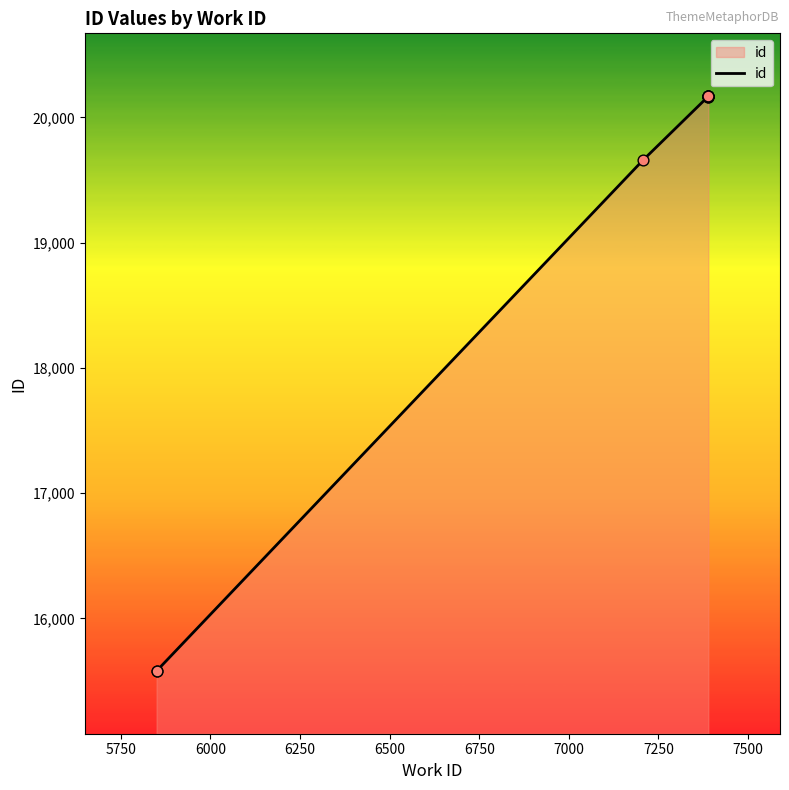

Approximately how many times larger is the value at 6750 compared to 6500?

1.0